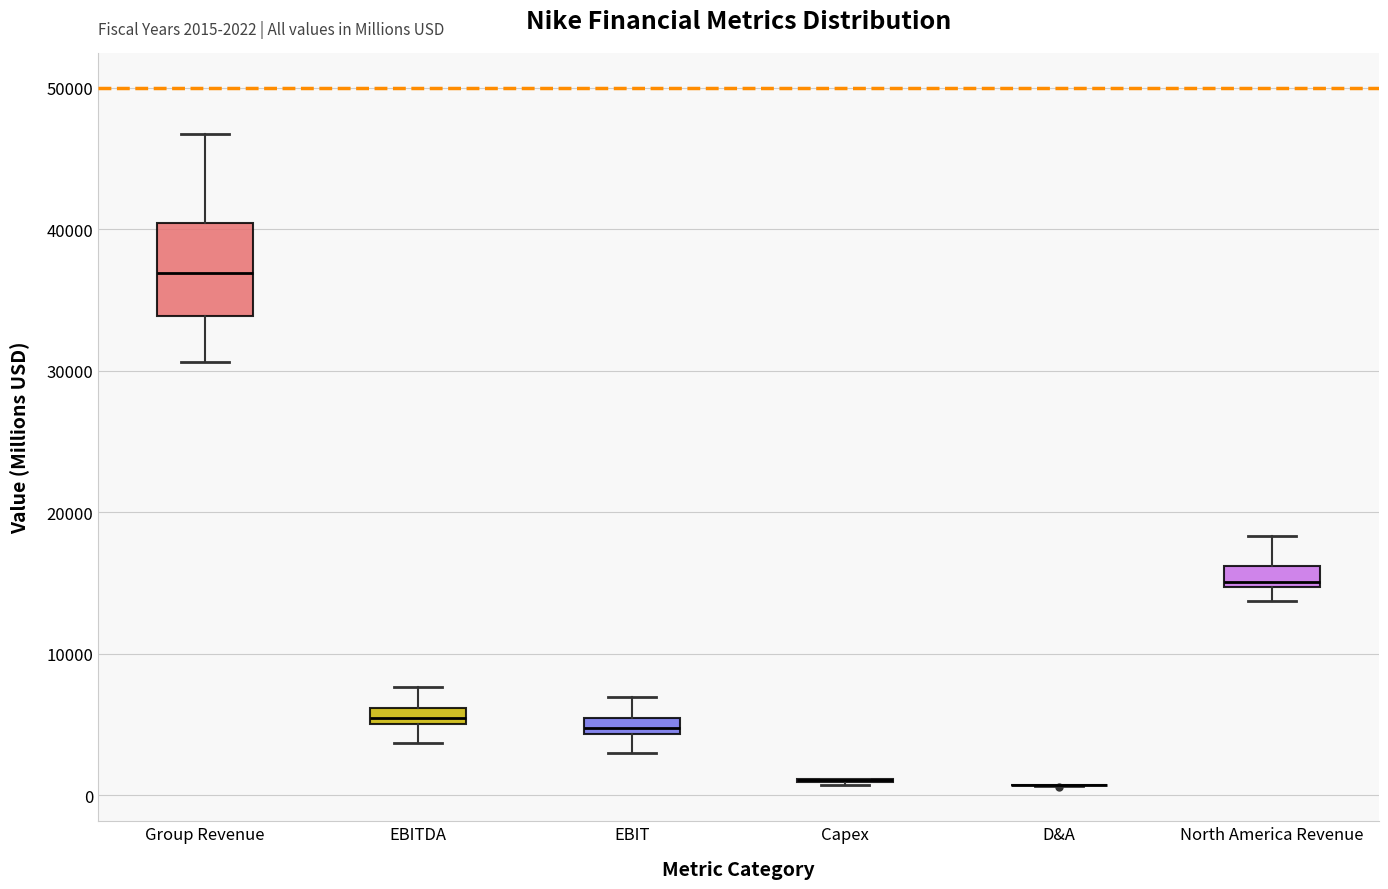

Which box is the tallest, from its lower edge to its upper edge?

Group Revenue